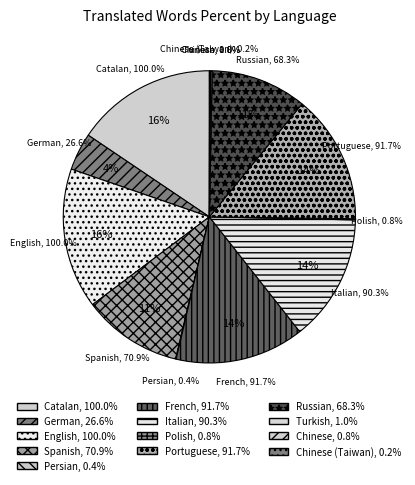

To the nearest percent, what is the difference between the German and Persian slice percentages?

4%